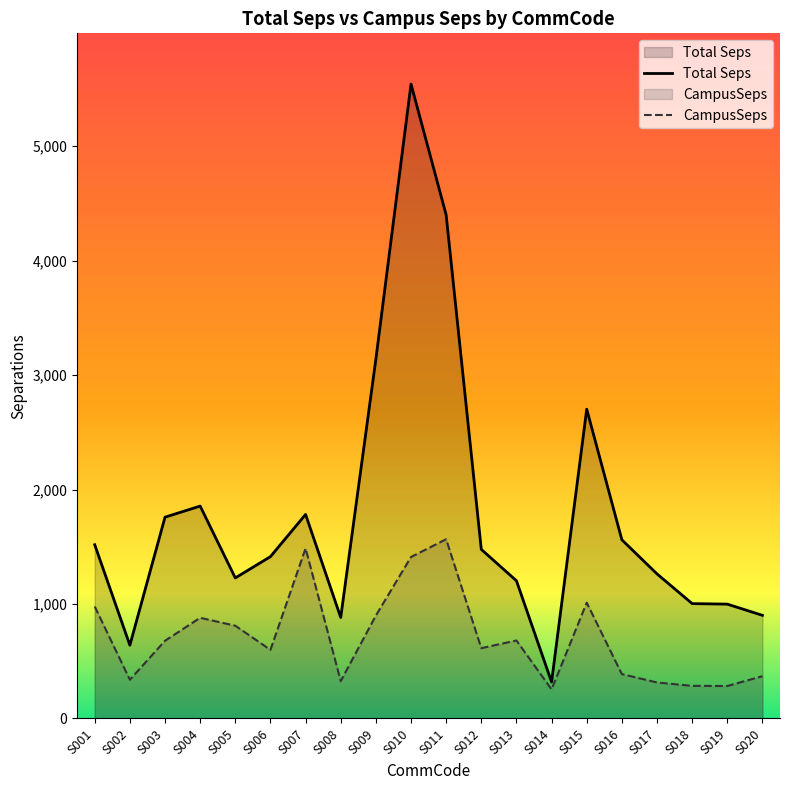

Reading left to right, extract all data points from this chart.

Total Seps: S001=1517.8	S002=639.9	S003=1758.4	S004=1855.3	S005=1227.7	S006=1413.6	S007=1782.3	S008=882.1	S009=3138.2	S010=5541.6	S011=4398.6	S012=1477.0	S013=1203.0	S014=318.6	S015=2701.6	S016=1560.8	S017=1262.9	S018=1003.4	S019=998.7	S020=900.8
CampusSeps: S001=977.8	S002=338.2	S003=678.8	S004=879.5	S005=810.3	S006=599.3	S007=1485.7	S008=326.3	S009=898.8	S010=1410.5	S011=1565.6	S012=614.0	S013=681.3	S014=253.7	S015=1011.6	S016=387.6	S017=314.3	S018=284.9	S019=283.5	S020=369.3